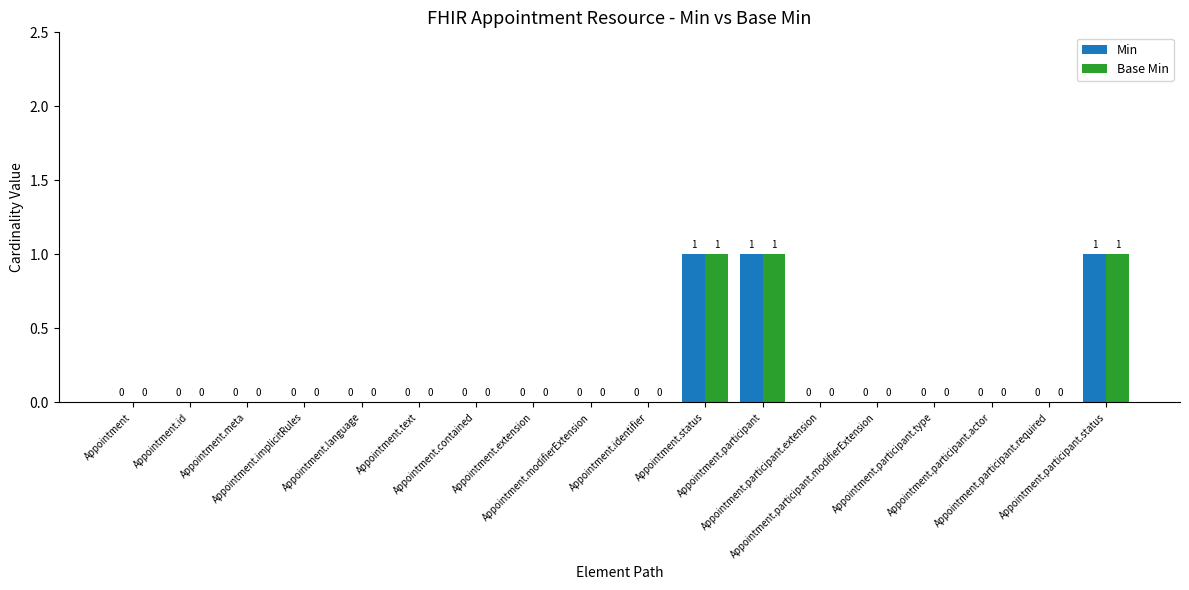

How many Base Min values are between 0 and 1?

18